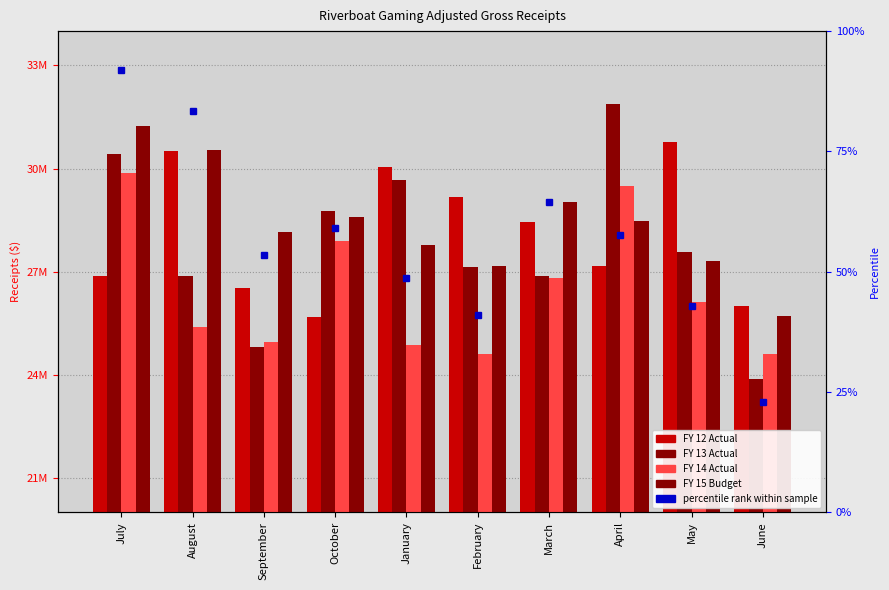

What is the total value across all series at July?

118406221.5